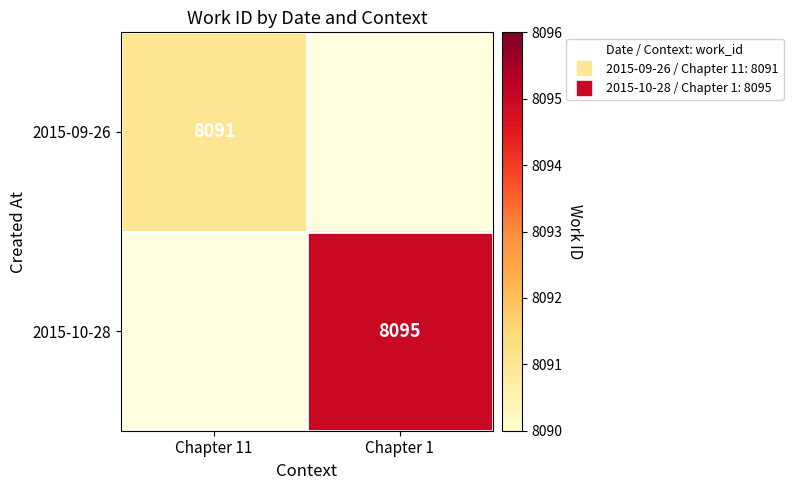

How many positive values does the 2015-10-28 series have?

1